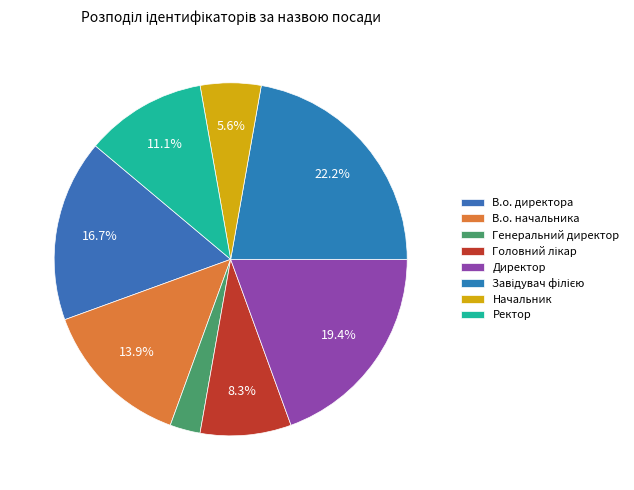

How many slices are in this pie chart?

8